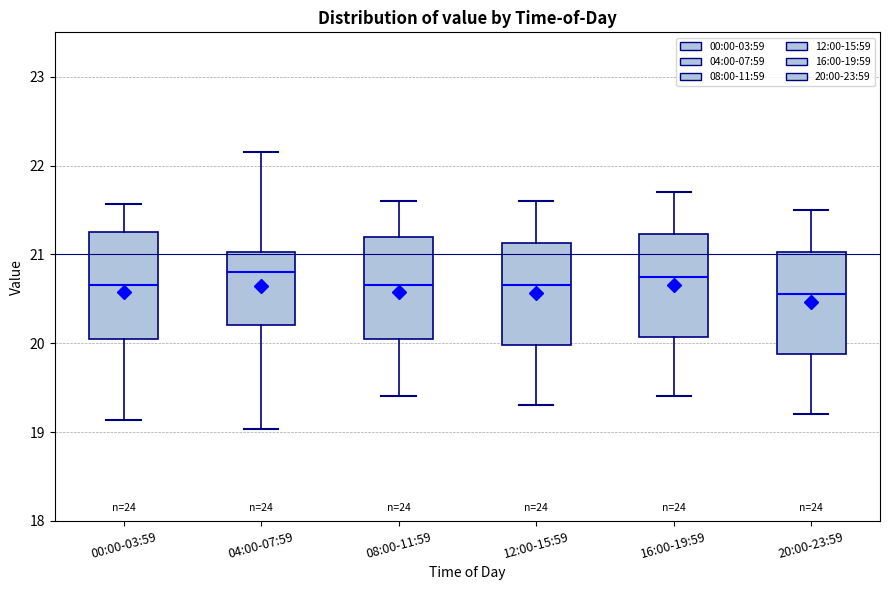

Where is the upper edge of the box for 20:00-23:59 on the y-axis? The values are not printed on the chart, so give them approximately, as read against the axis.

21.0